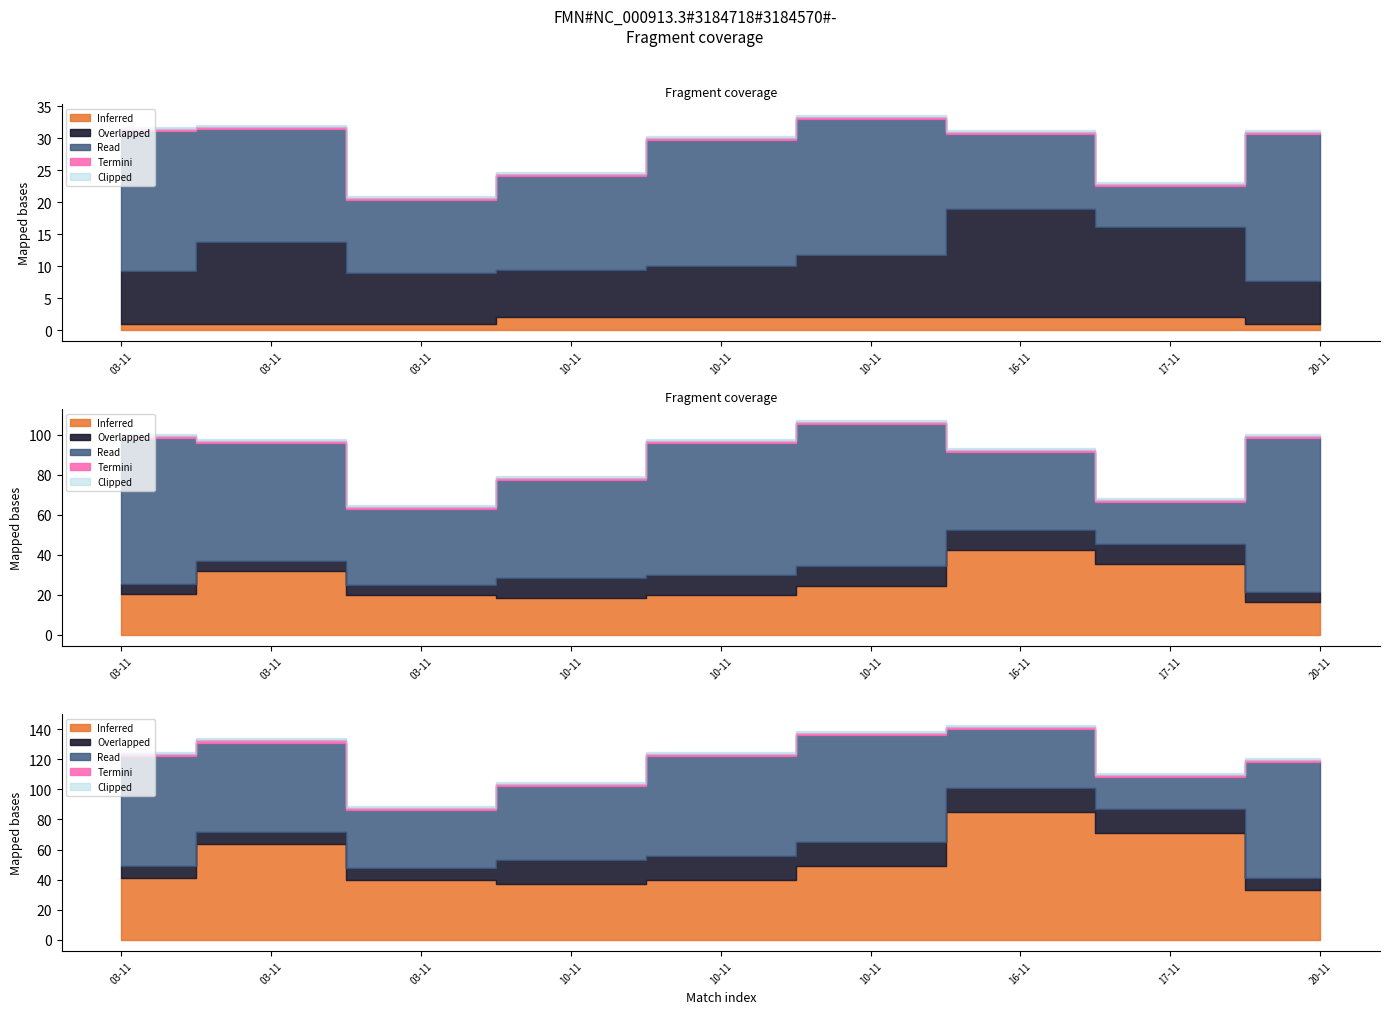

Between 03-11 and 20-11, which is larger?

20-11